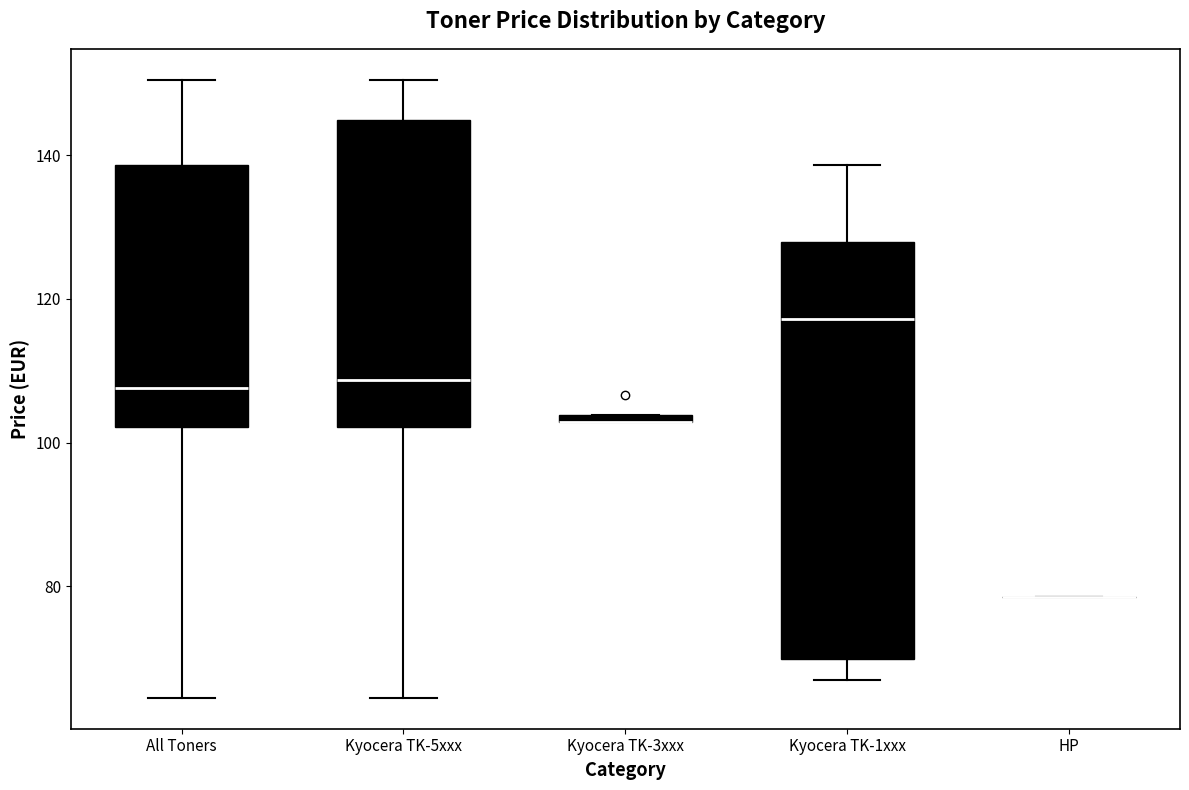

Where is the lower edge of the box for Kyocera TK-5xxx on the y-axis? The values are not printed on the chart, so give them approximately, as read against the axis.

102